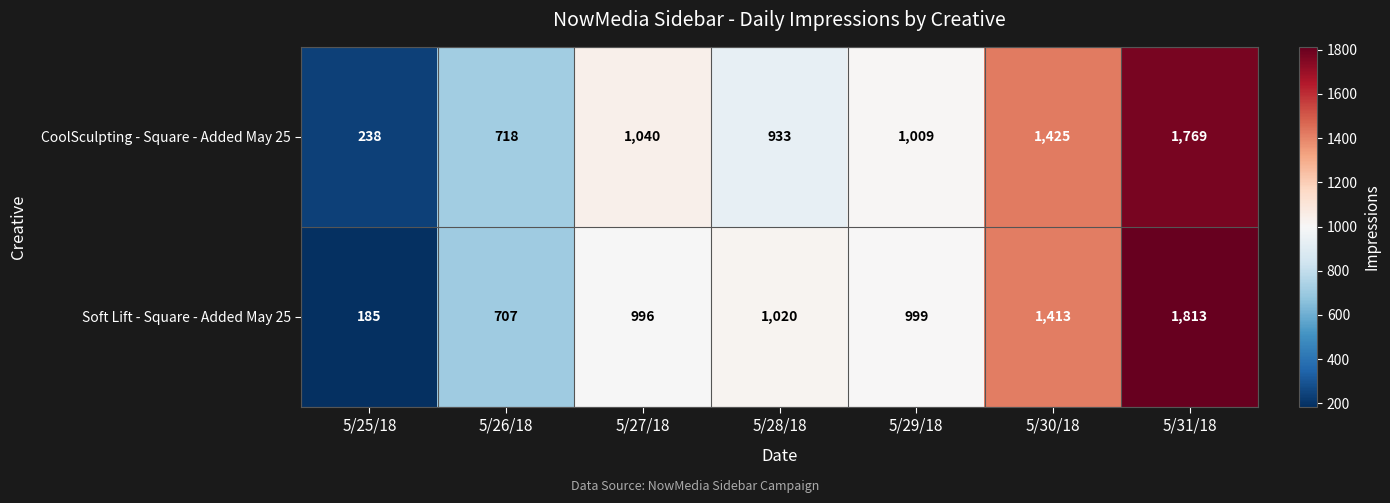

How many series are shown in this chart?

2